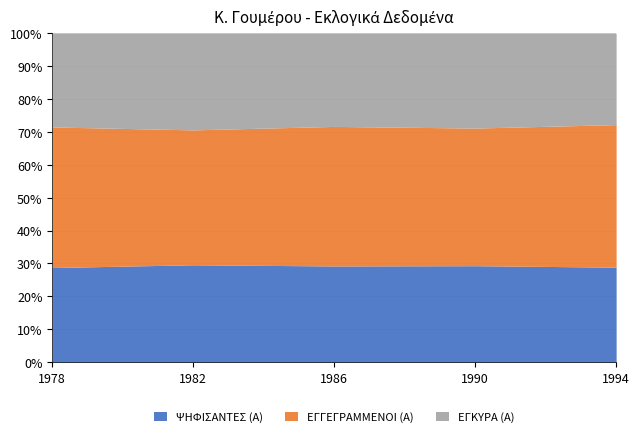

True or false: ΨΗΦΙΣΑΝΤΕΣ (Α) has a value of 28.9 at 1994.

True